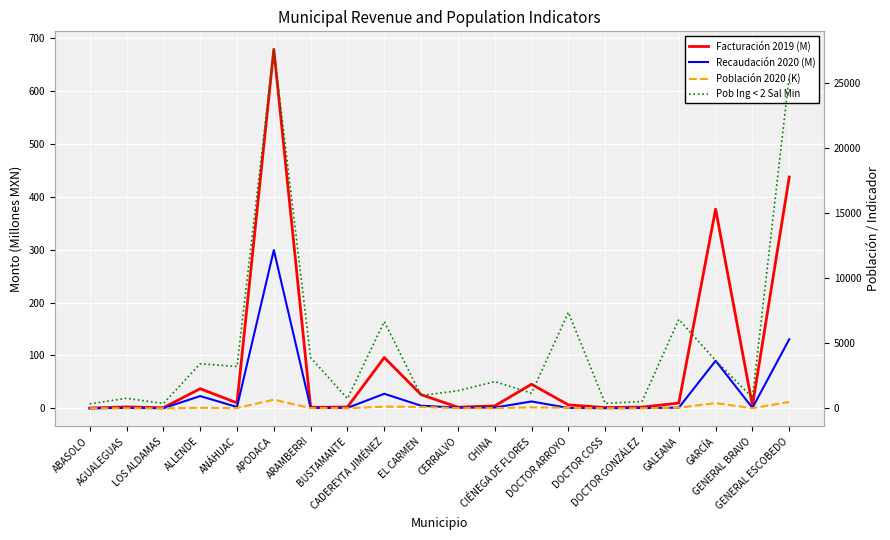

What are all the series names shown in the legend?

Facturación 2019 (M), Recaudación 2020 (M), Población 2020 (K), Pob Ing < 2 Sal Min